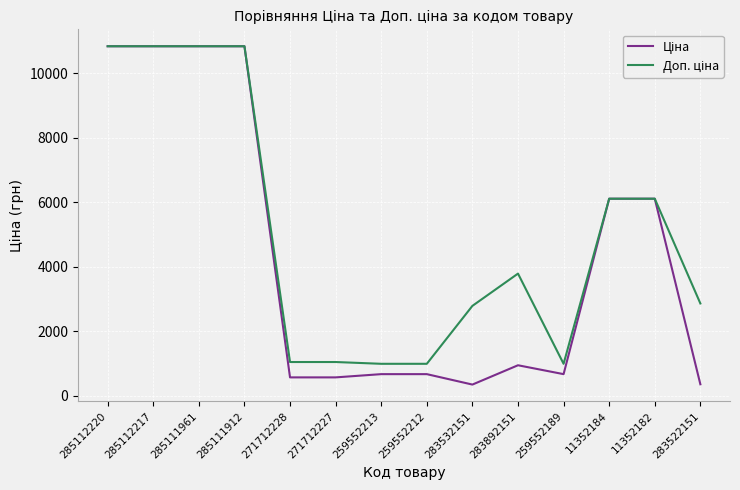

What is the spread (max minus min) of values at 271712227?

476.5